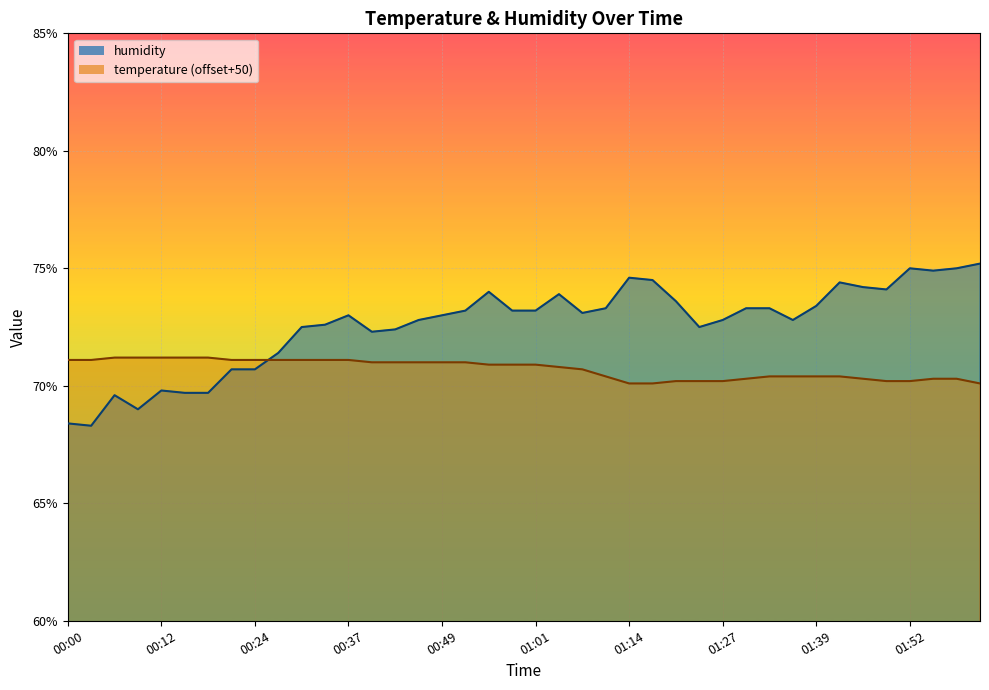

True or false: temperature has a value of 70.9 at 01:01.

True